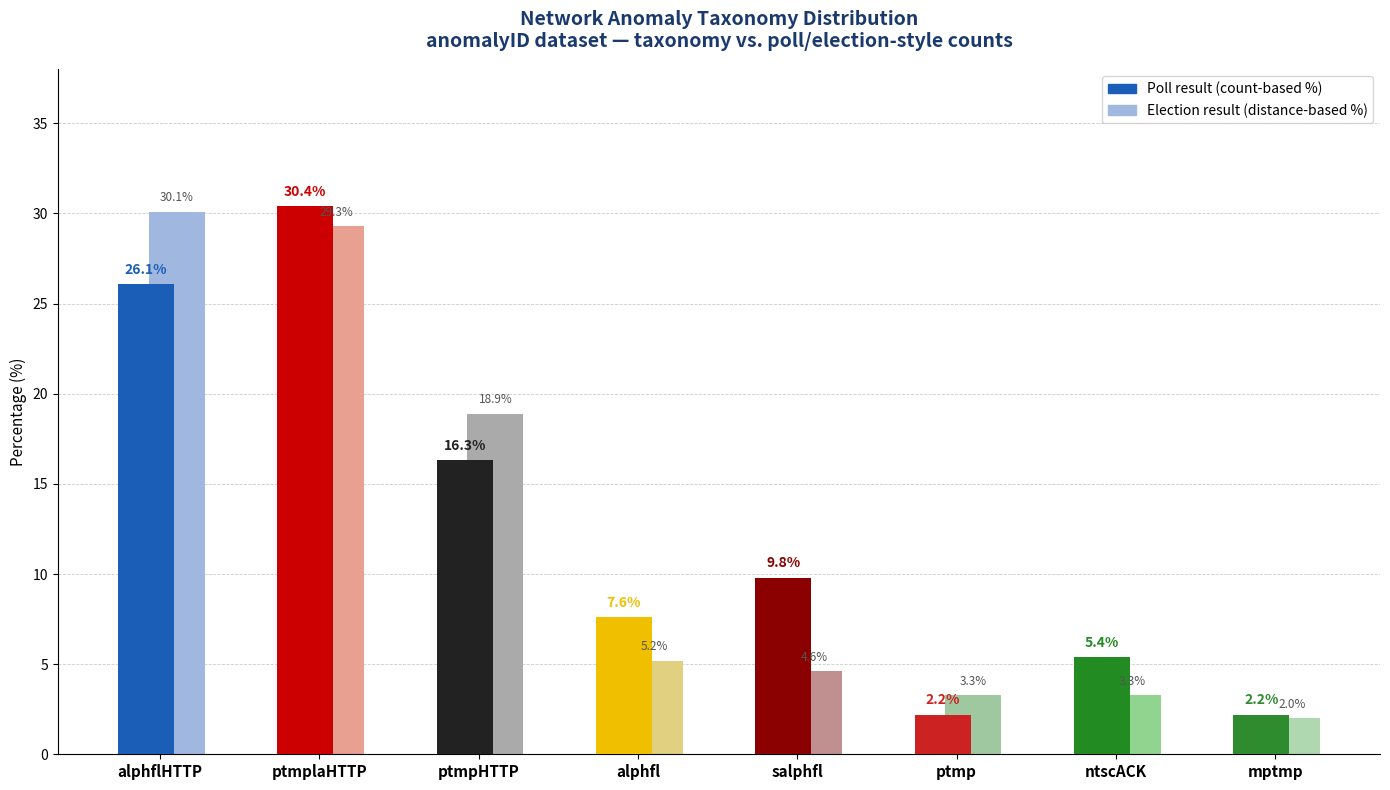

How many groups of bars are there?

8